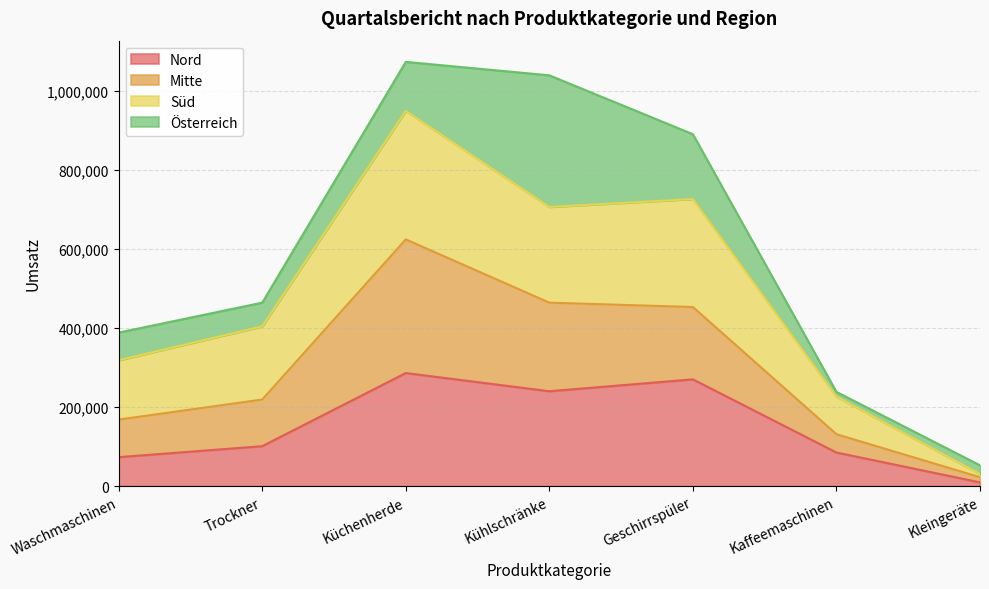

Which category has the highest value in the Süd series?

Küchenherde